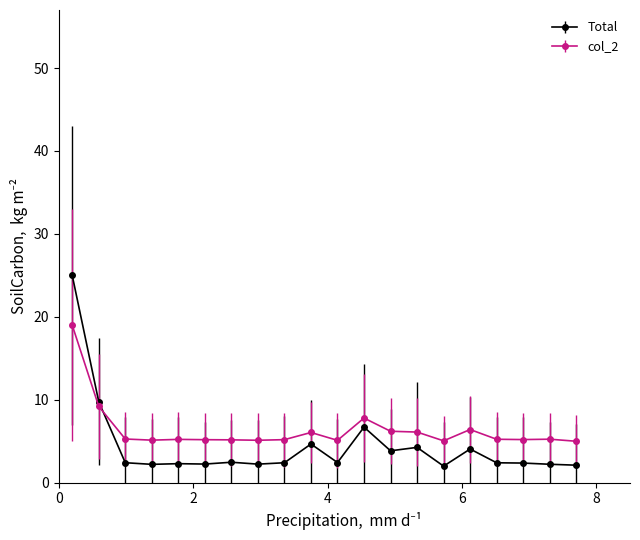

List the series in order of their peak value, highest first.

Total, col_2